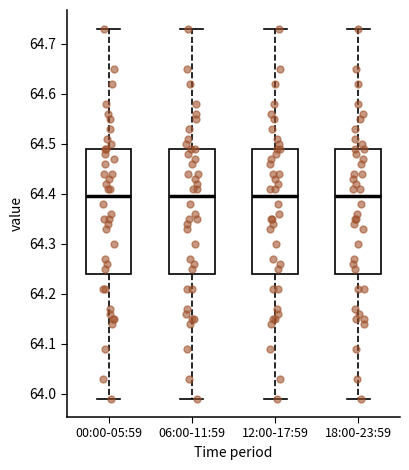

Reading left to right, read every box against the y-axis: the position of its median line, the range the box covers, and the ends of its whiskers. The values are not printed on the chart, so give them approximately, as read against the axis.

00:00-05:59: median 64.40, box 64.24 to 64.49, whiskers 63.99 to 64.73
06:00-11:59: median 64.40, box 64.24 to 64.49, whiskers 63.99 to 64.73
12:00-17:59: median 64.40, box 64.24 to 64.49, whiskers 63.99 to 64.73
18:00-23:59: median 64.40, box 64.24 to 64.49, whiskers 63.99 to 64.73